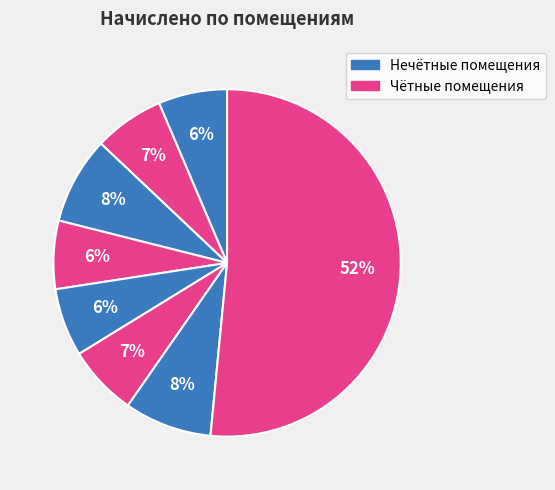

Count the number of slices in the pie.

8